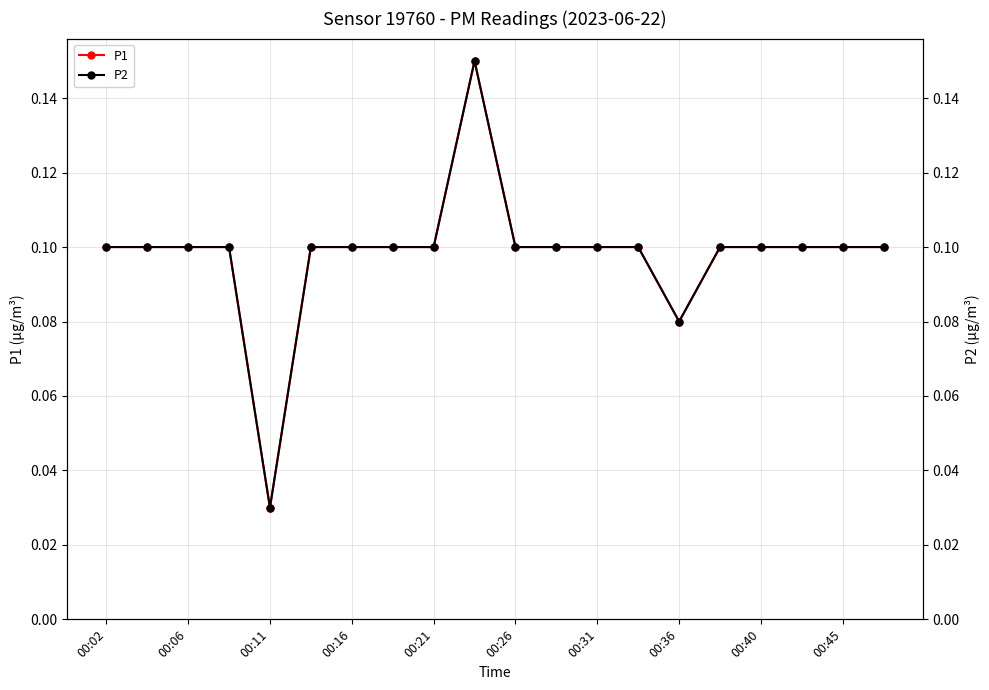

True or false: P2 and P1 intersect in this chart.

False